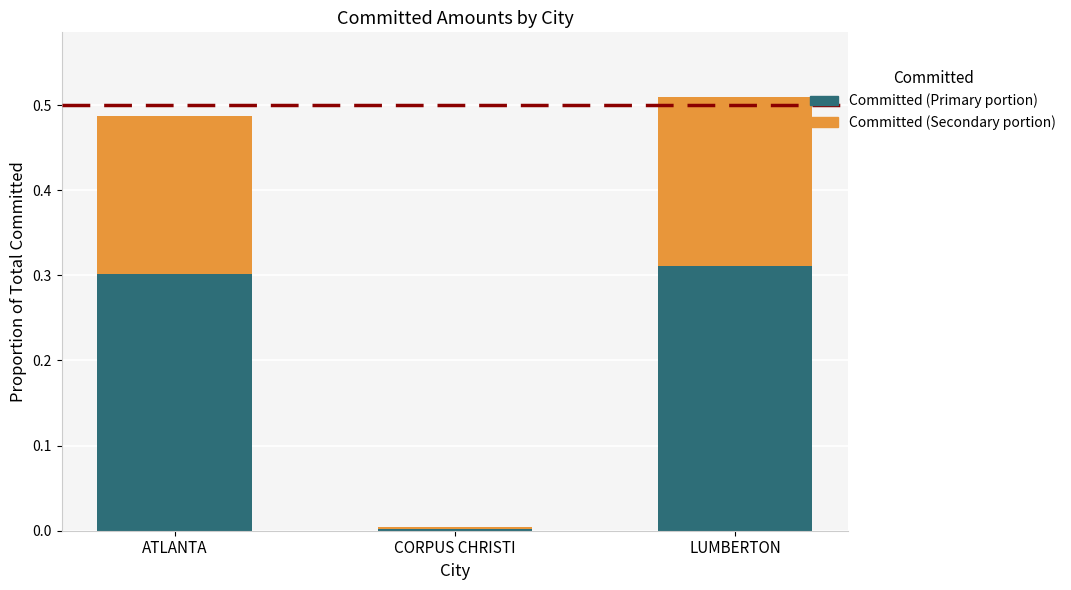

What is the total value across all series at LUMBERTON?

0.5